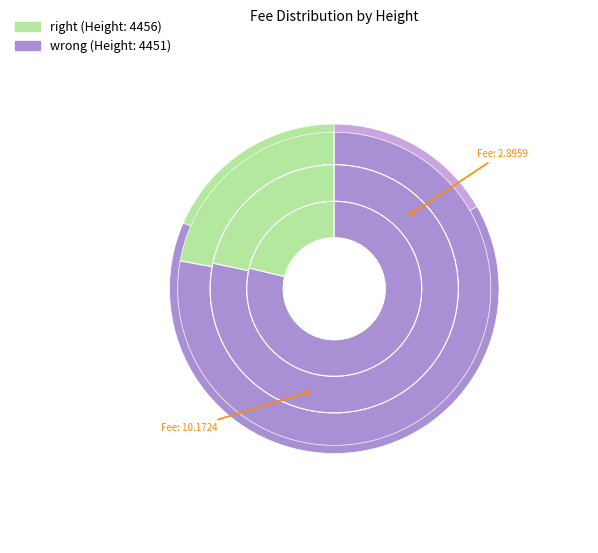

What portion of the pie excludes 4456?

77.8%